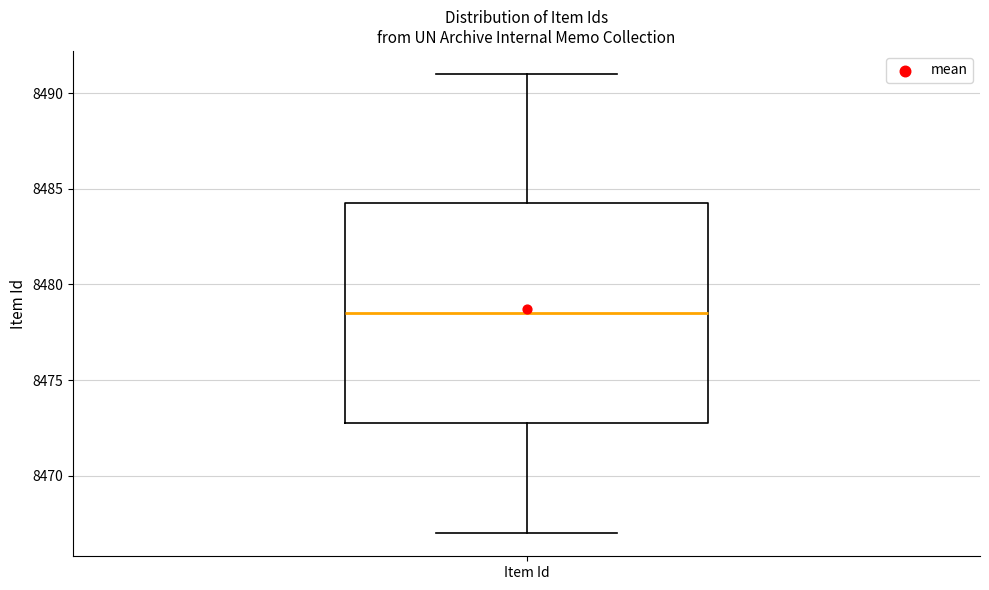

Transcribe this box plot: give where the median line is, the range the box spans, and where the two whiskers end, as read against the y-axis. The values are not printed on the chart, so give them approximately, as read against the axis.

median 8478.5, box 8473.0 to 8484.5, whiskers 8467.0 to 8491.0